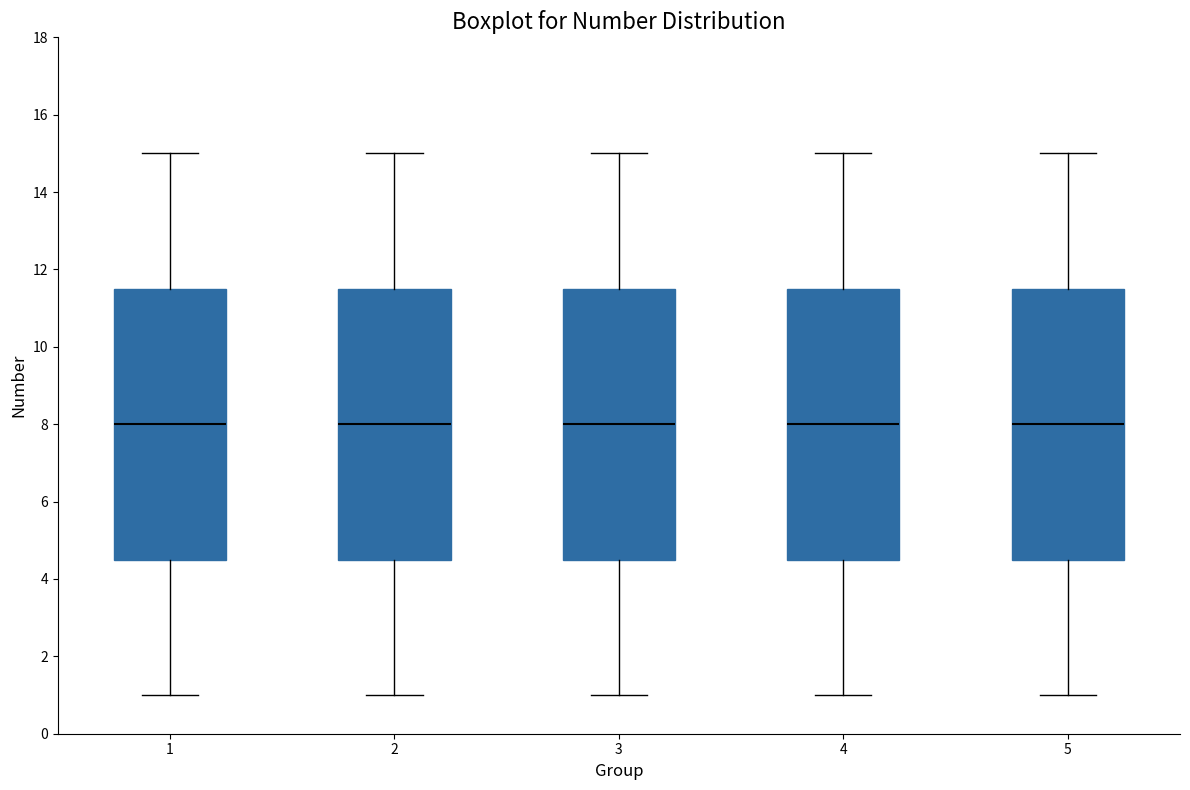

Where does the lower whisker of the box at x = 1 end on the y-axis? The values are not printed on the chart, so give them approximately, as read against the axis.

1.0